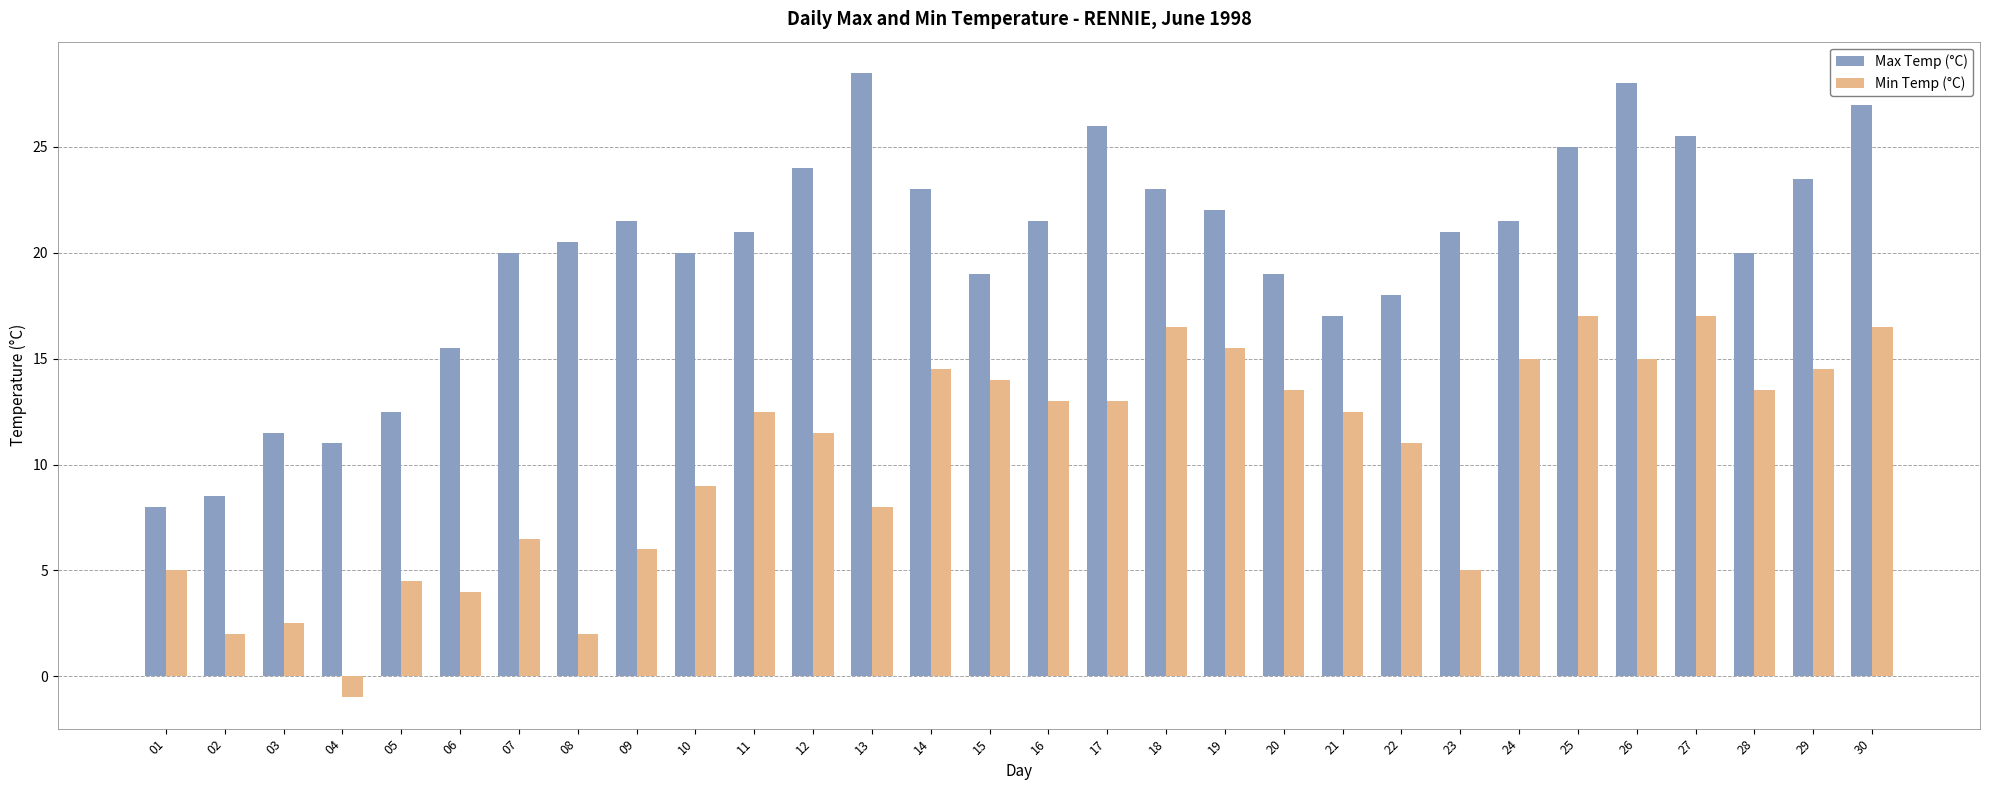

At which label does Max Temp (°C) first exceed 21?

09